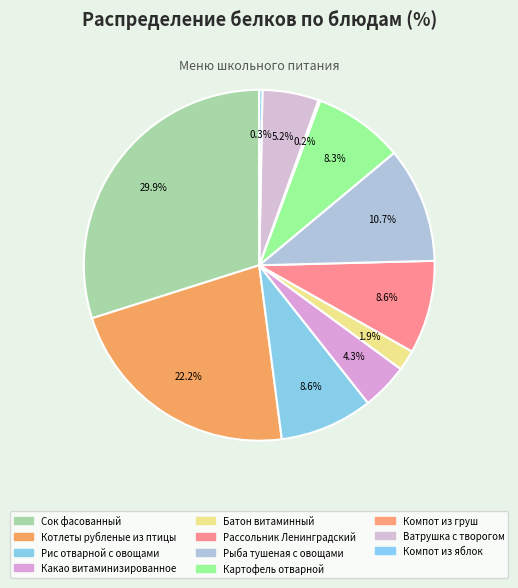

What percentage is NOT represented by Рыба тушеная с овощами?

89.3%